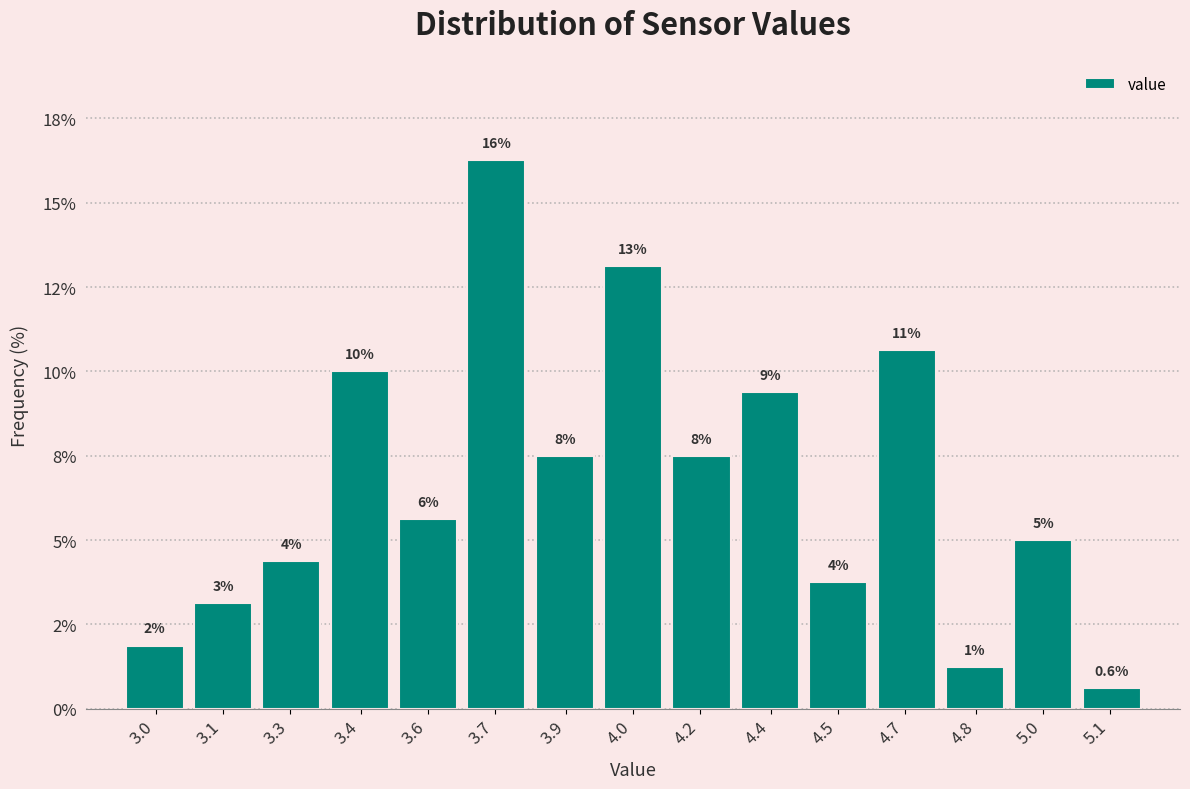

Does the chart contain any negative values?

No